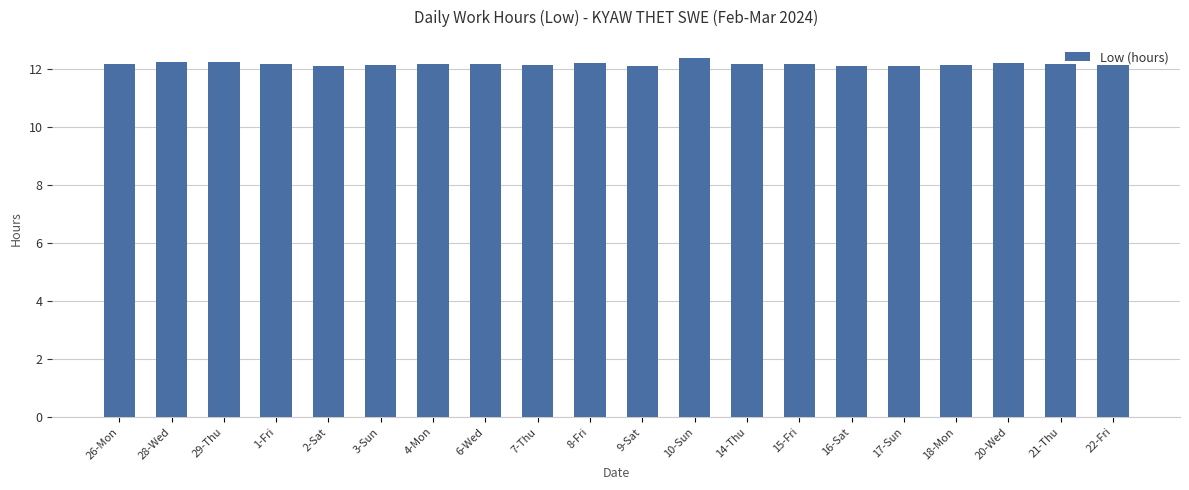

What is the label of the 13th bar from the left?

14-Thu